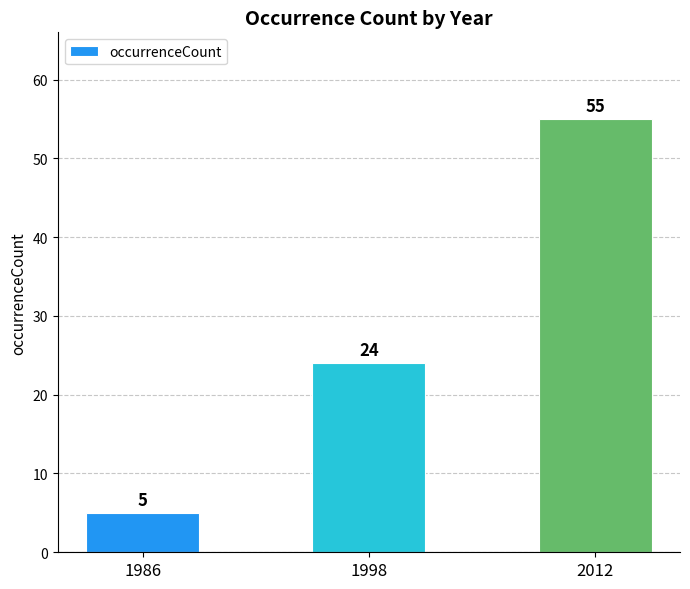

What is the smallest value displayed?

5